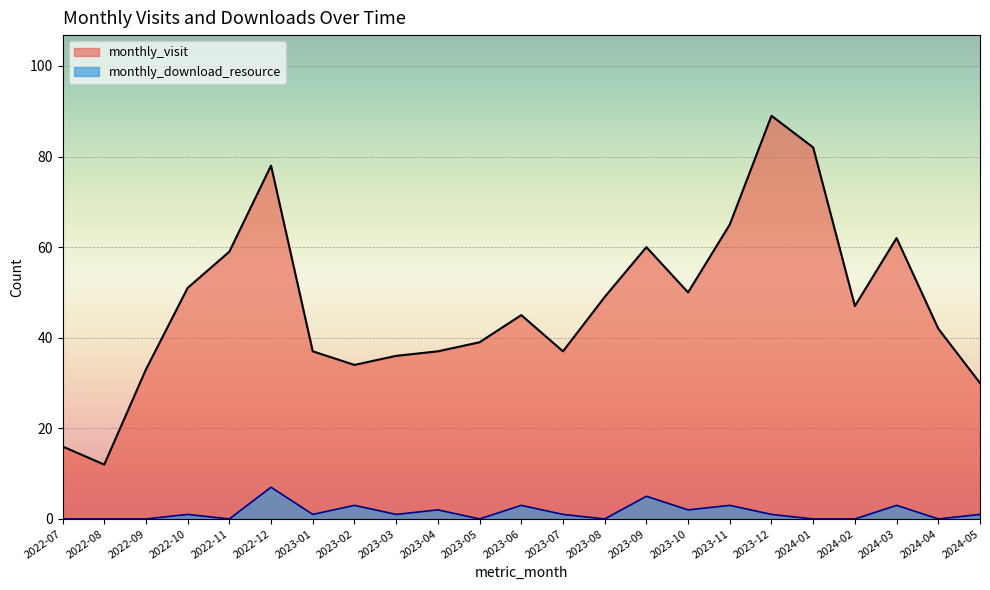

Between 2022-07 and 2023-01, which is larger?

2023-01